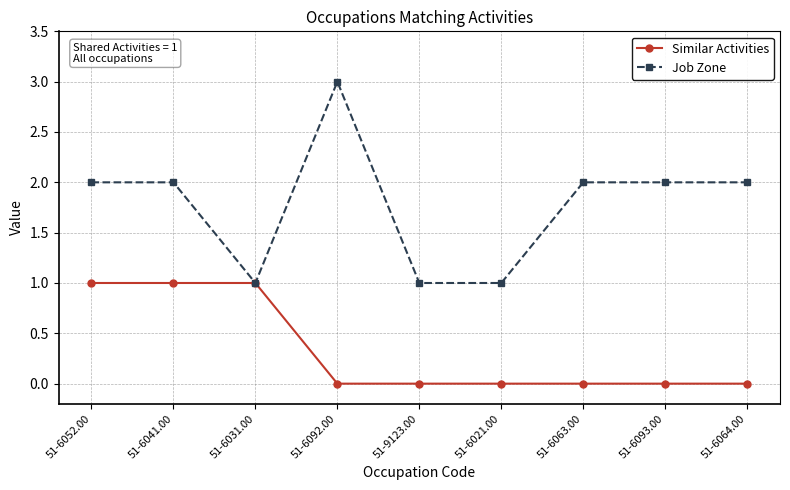

List the series in order of their peak value, highest first.

Job Zone, Similar Activities